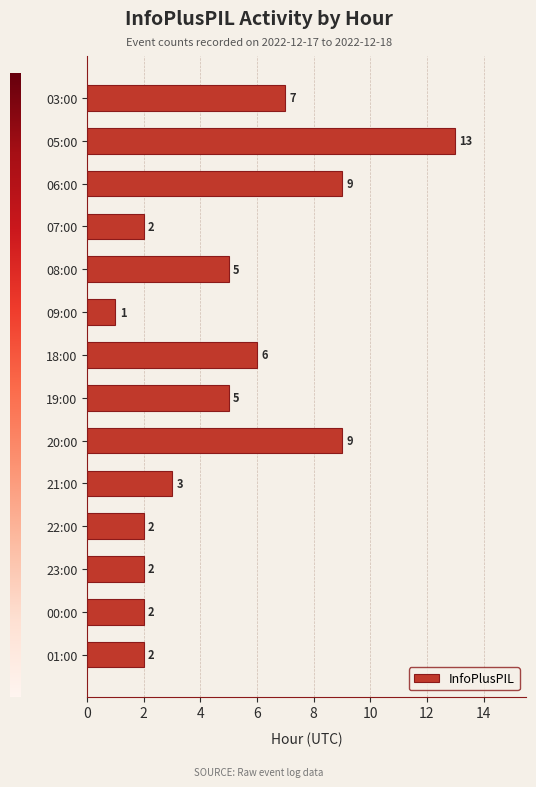

Between 06:00 and 22:00, which is larger?

06:00